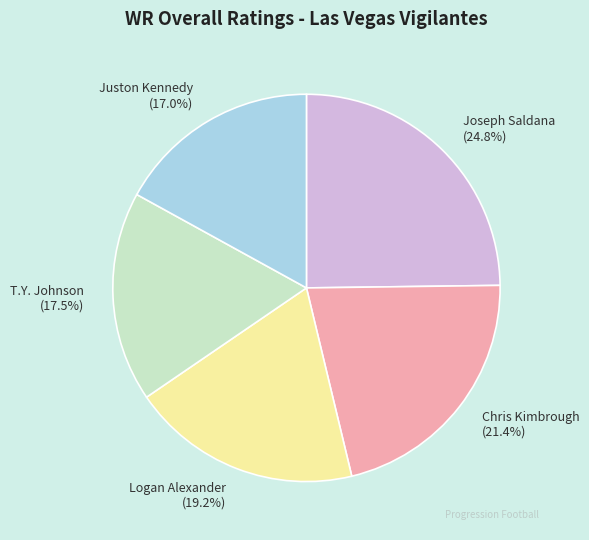

What is the ratio of the value at Juston Kennedy to the value at Joseph Saldana?

0.7